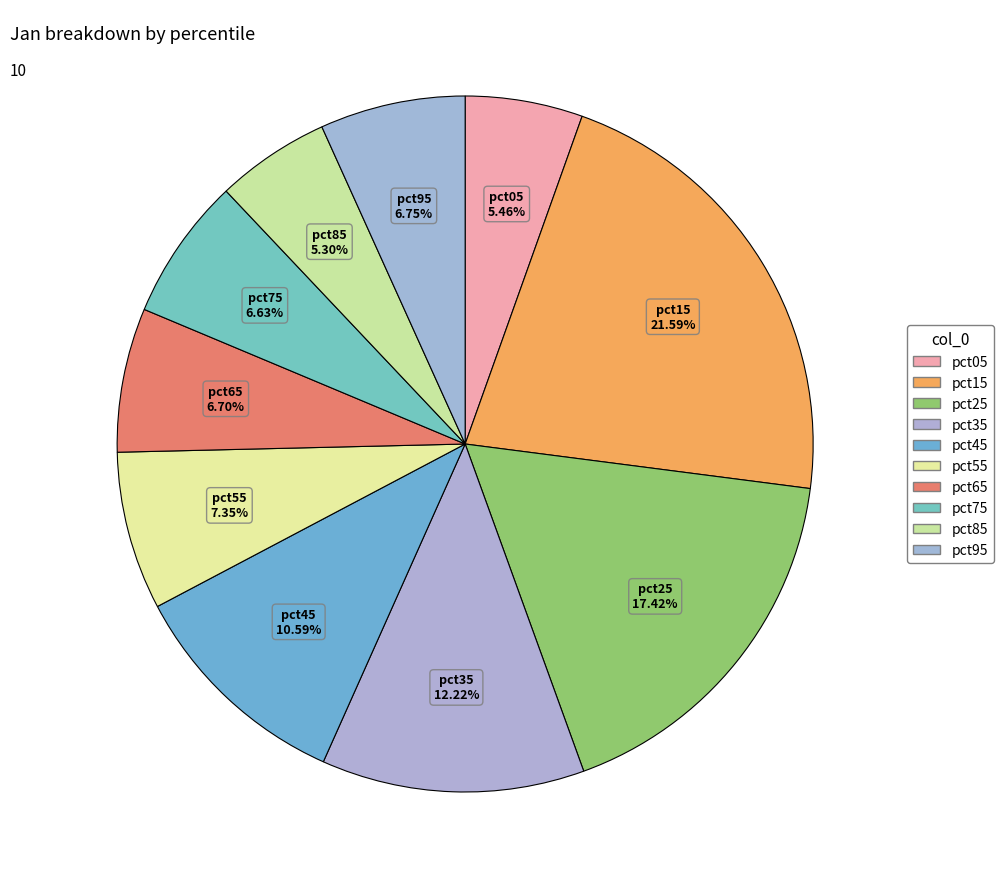

How many slices are in this pie chart?

10